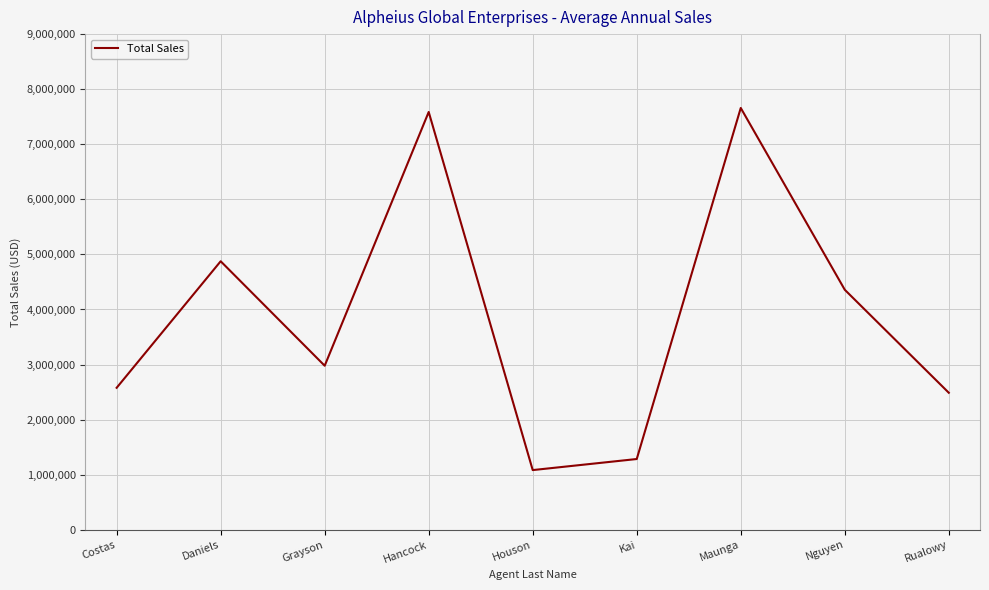

How many lines are shown in the chart?

1